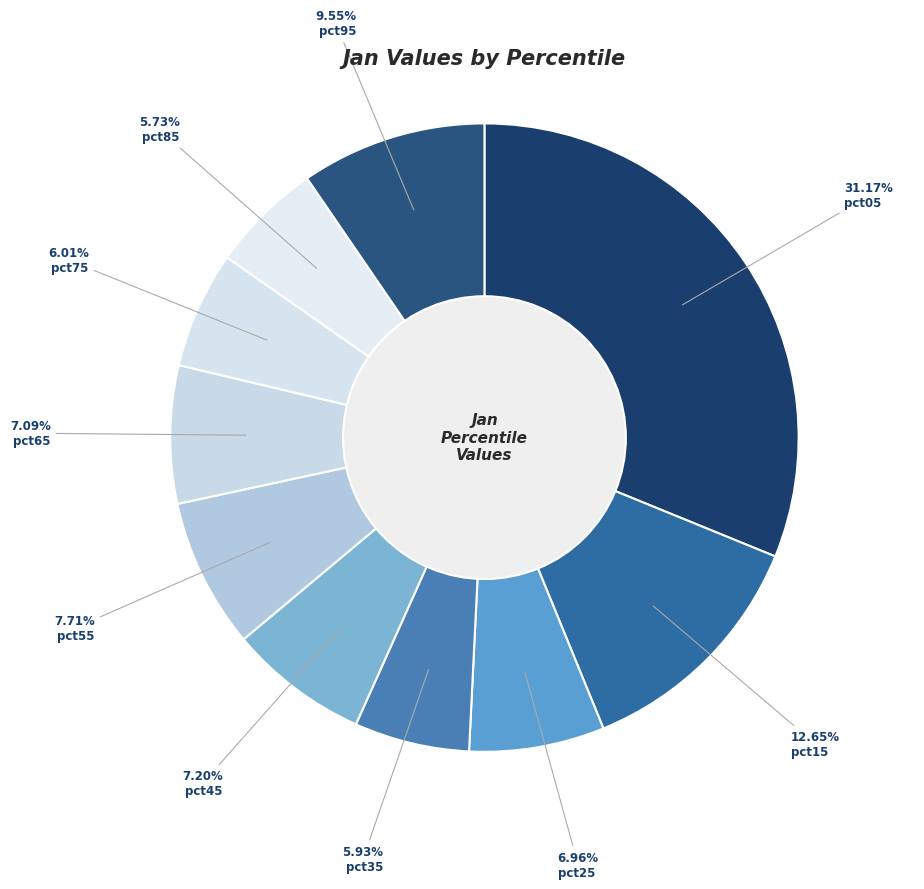

Does pct75 account for over 50% of the chart?

No